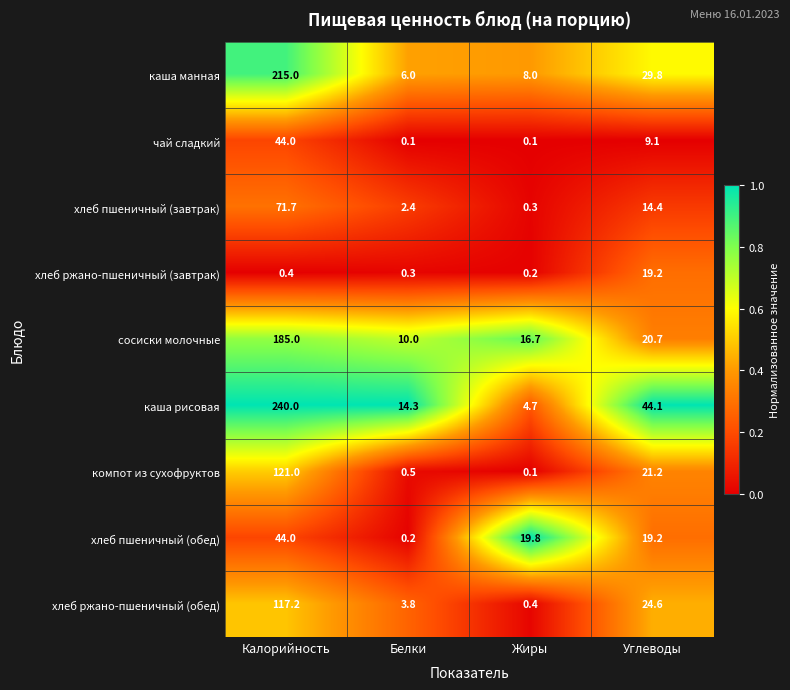

What is the average value of the чай сладкий series?

13.3